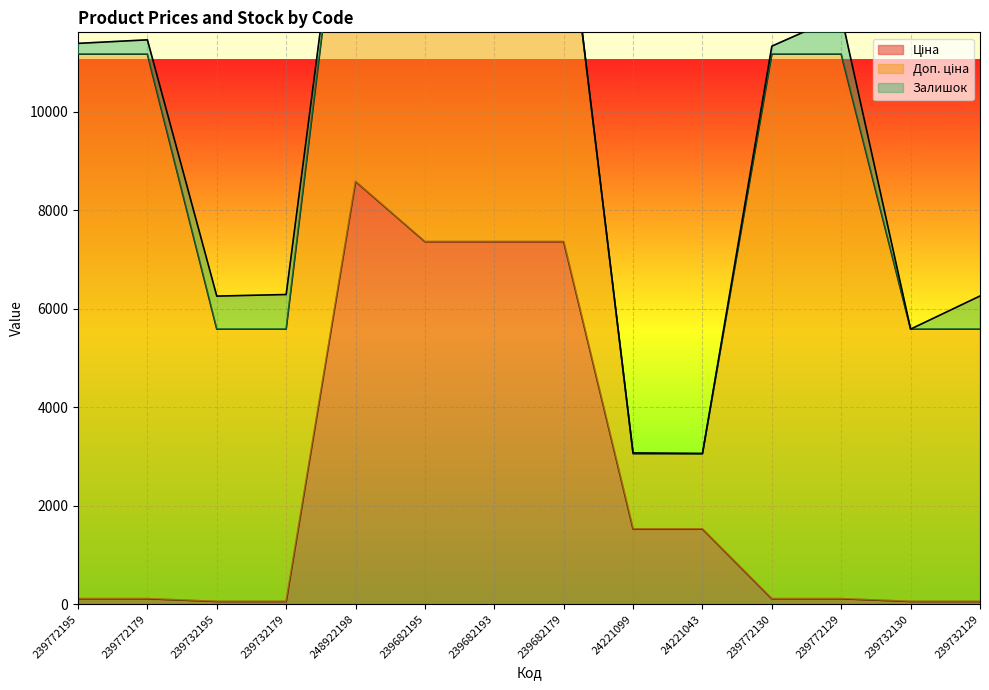

True or false: Залишок has more than 0 points higher than both neighbors.

True